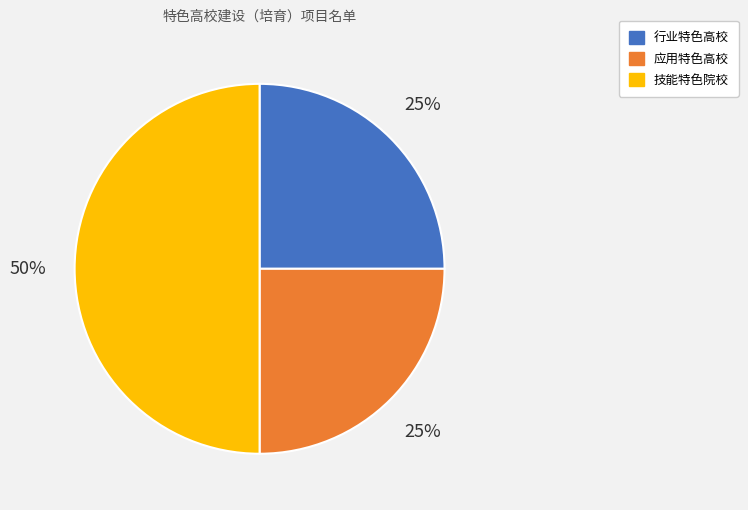

Is the sum of 技能特色院校 and 行业特色高校 greater than half?

Yes